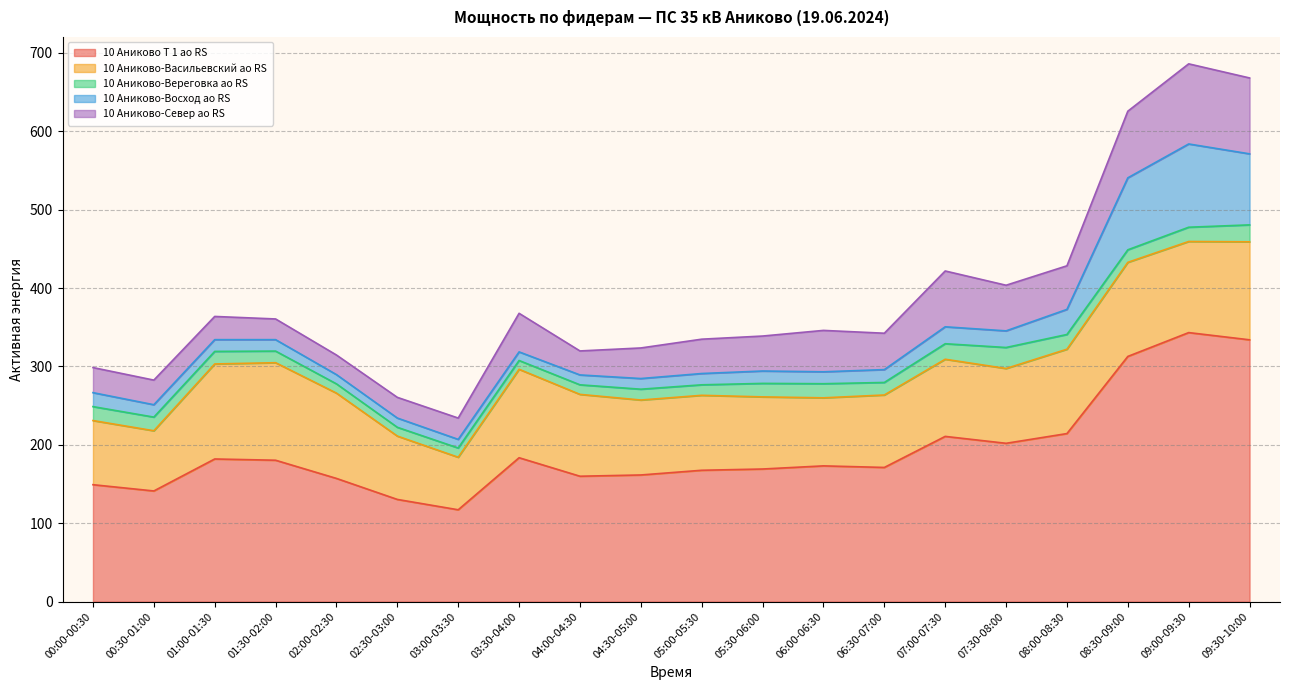

True or false: 10 Аниково Т 1 ао RS and 10 Аниково-Восход ао RS cross at least once.

False